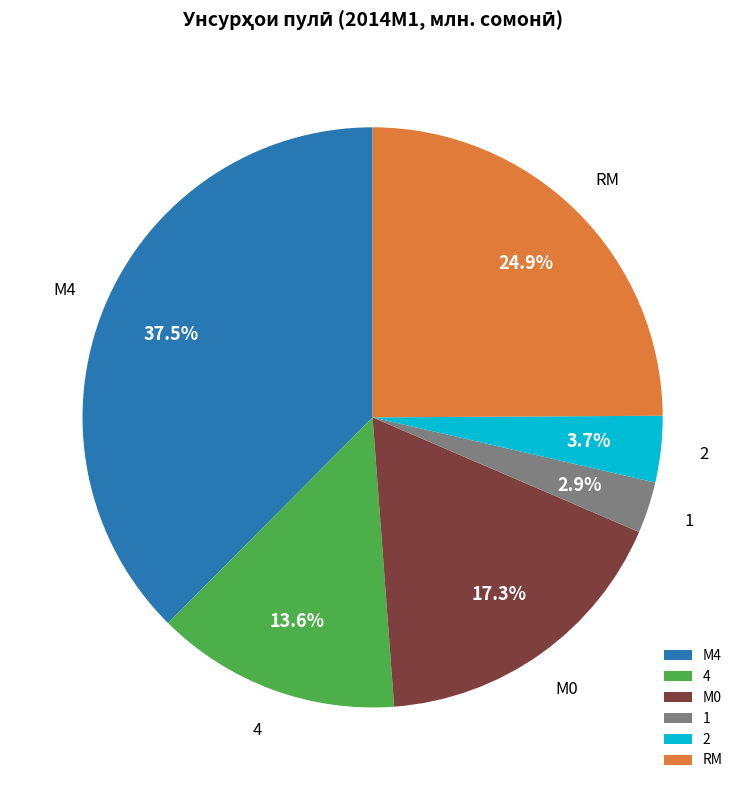

Rank the categories by value from highest to lowest.

М4, RM, М0, 4, 2, 1